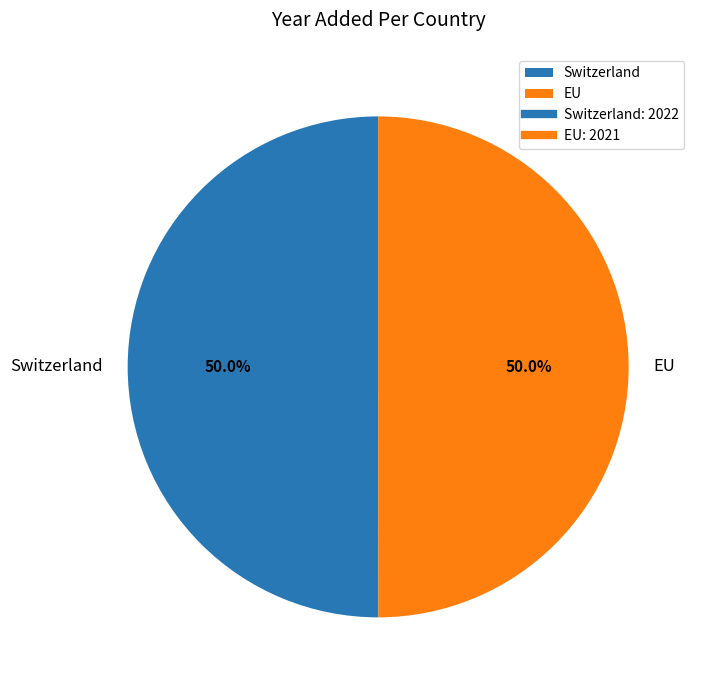

What percentage do Switzerland and EU together represent?

100.0%